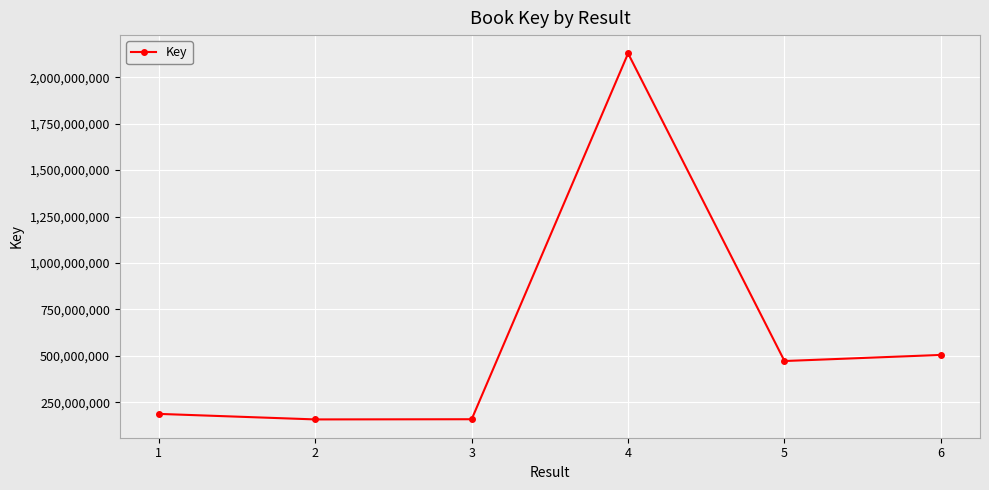

Between 4 and 6, which is larger?

4